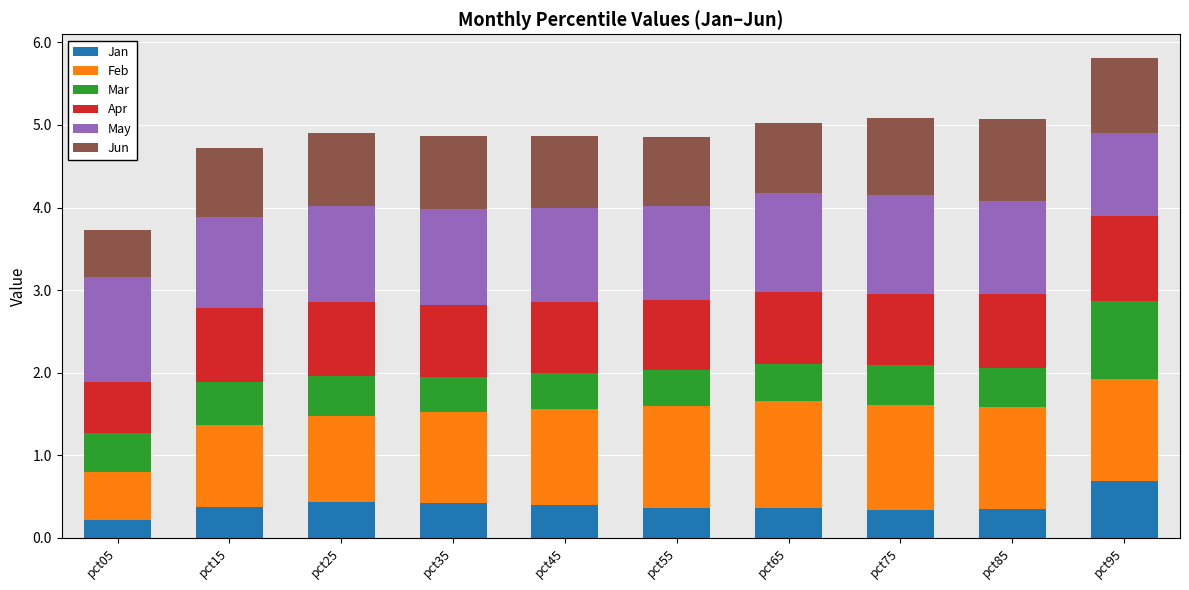

Count the number of data series in this chart.

6